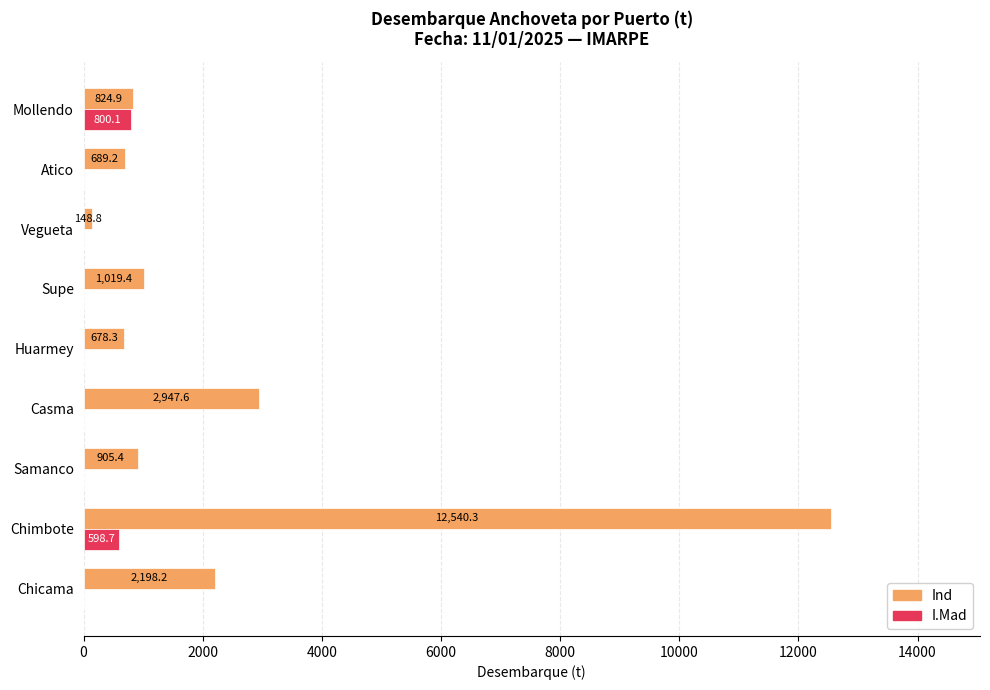

True or false: Ind has a value of 12540.3 at Chimbote.

True